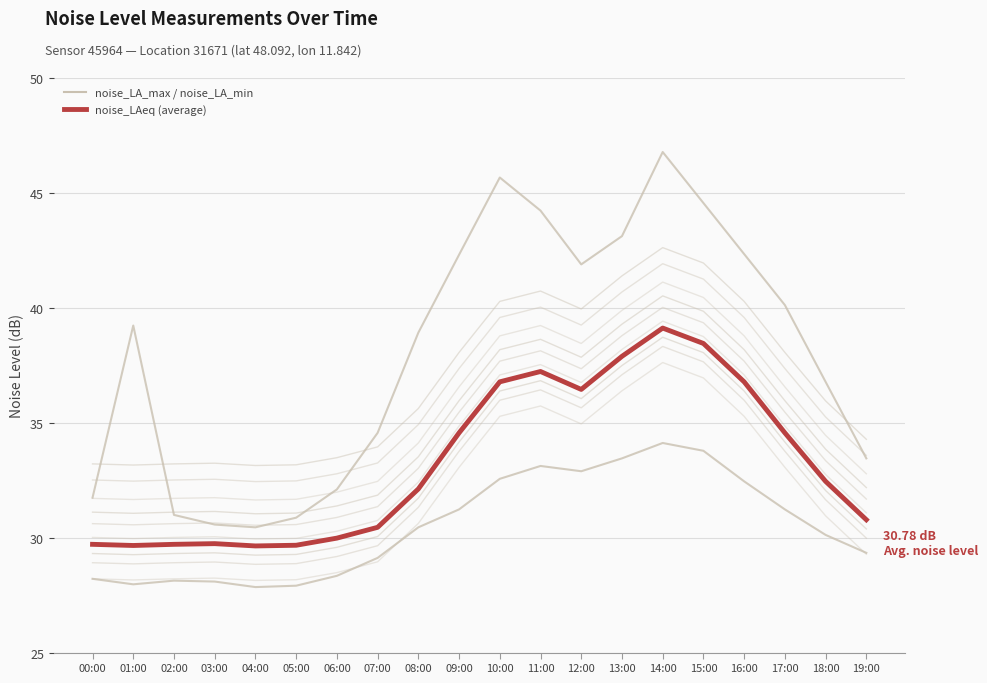

Rank the series by their maximum value, from highest to lowest.

noise_LA_max, noise_LAeq, noise_LA_min